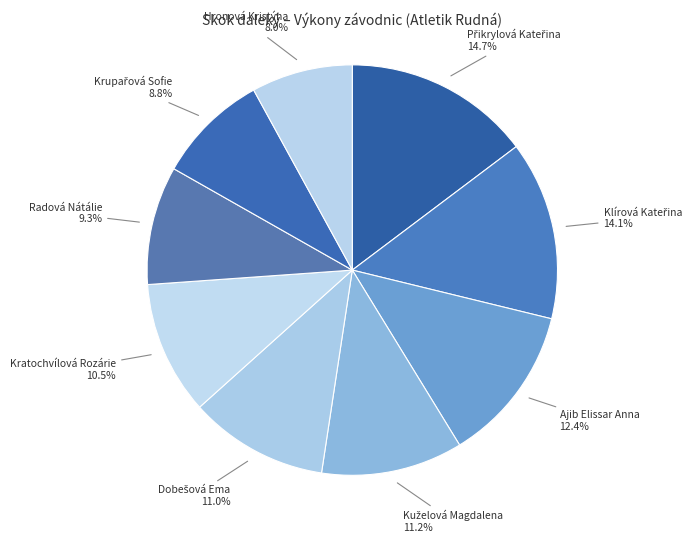

To the nearest percent, what is the difference between the largest and smallest slice percentages?

7%